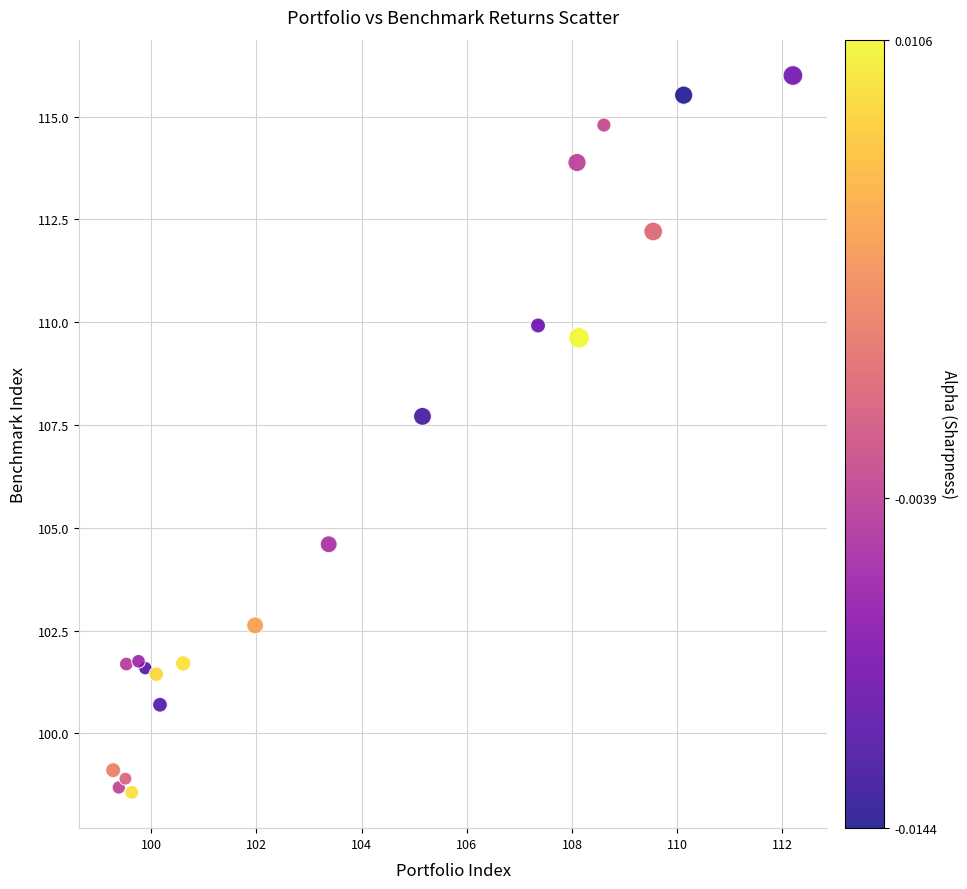

What Y value in the scatter plot is closest to 107?

107.7